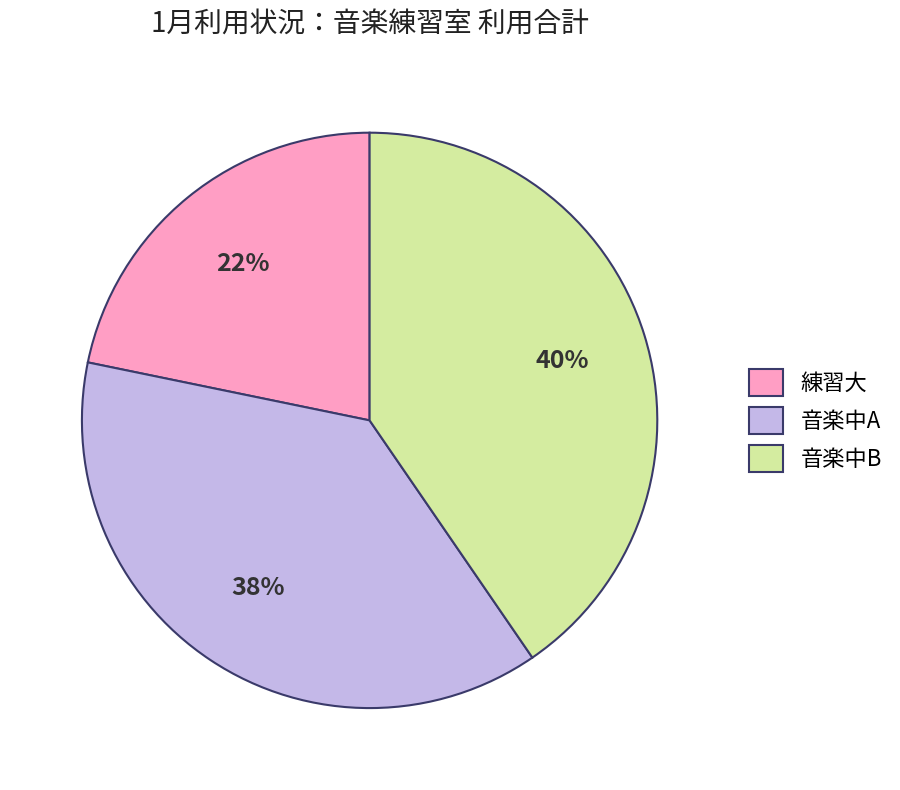

Which has a higher value, 練習大 or 音楽中B?

音楽中B